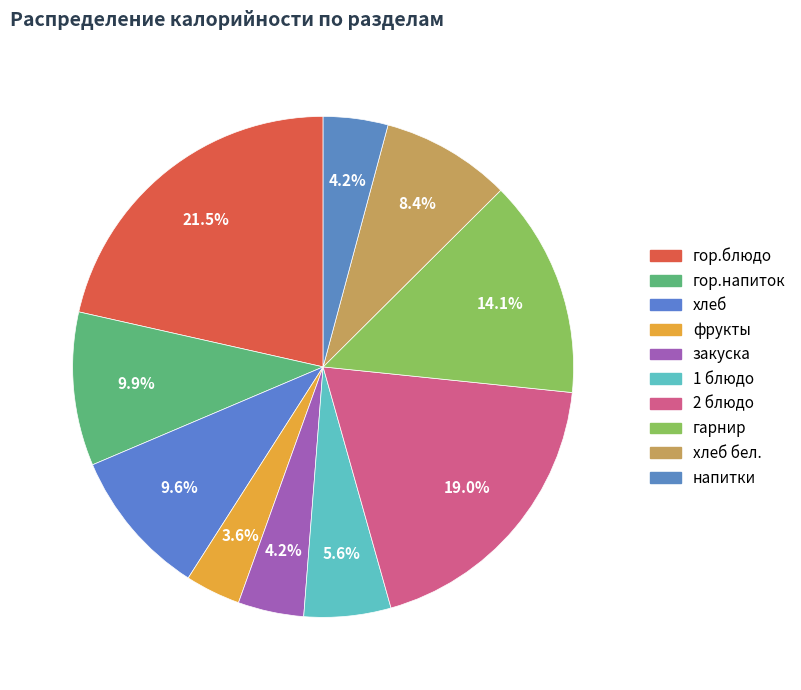

How many slices are in this pie chart?

10